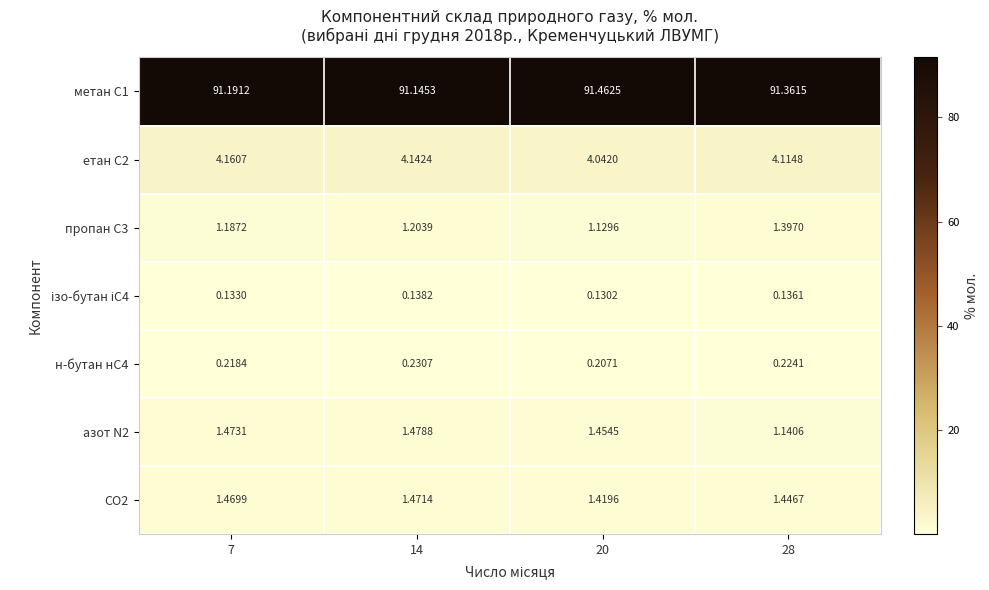

Is the value of н-бутан нС4 at 7 greater than the value of CO2 at 28?

No